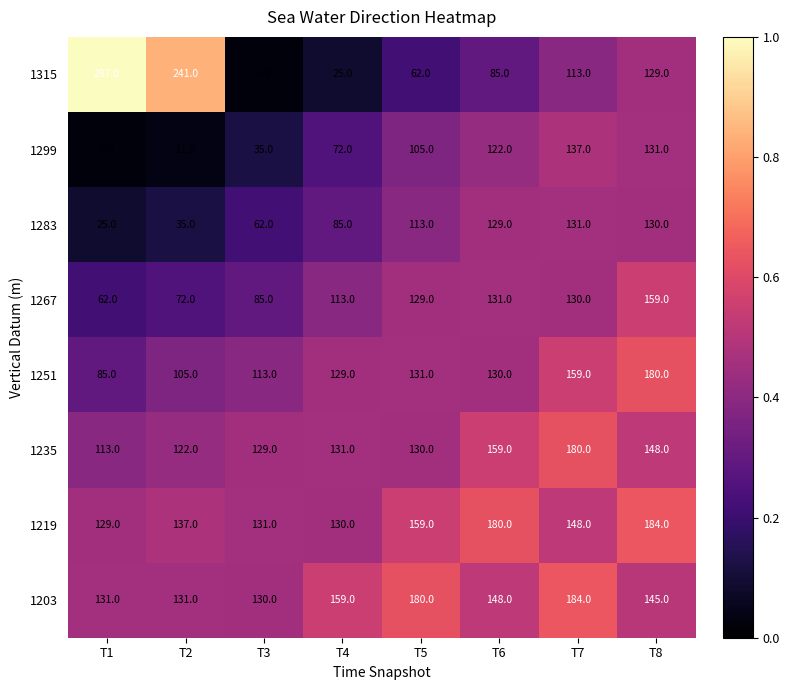

What is the difference between the second highest and minimum values in the 1267 series?

69